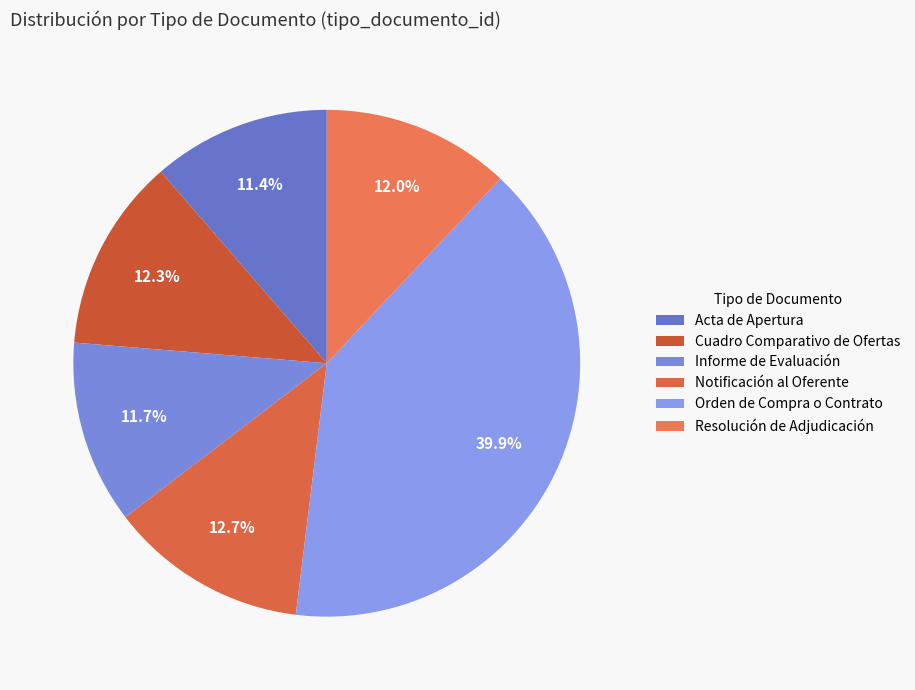

How many slices are in this pie chart?

6